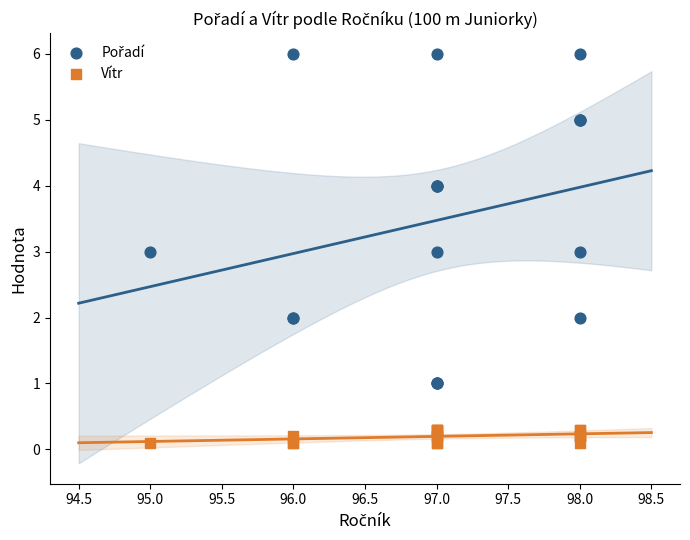

Which series contains the lowest Y value?

Vítr